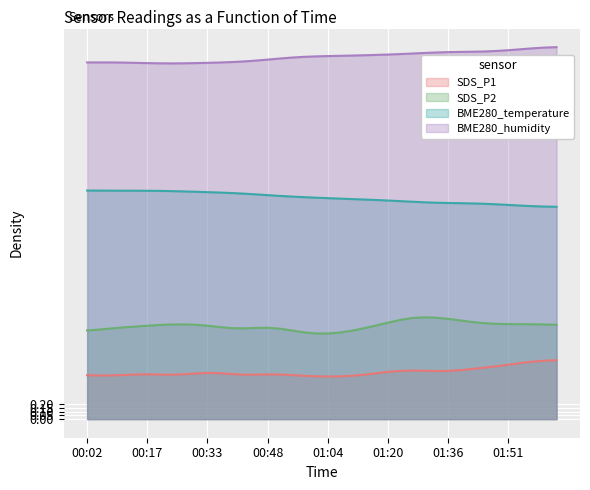

How many interior local peaks does the BME280_humidity series have?

1